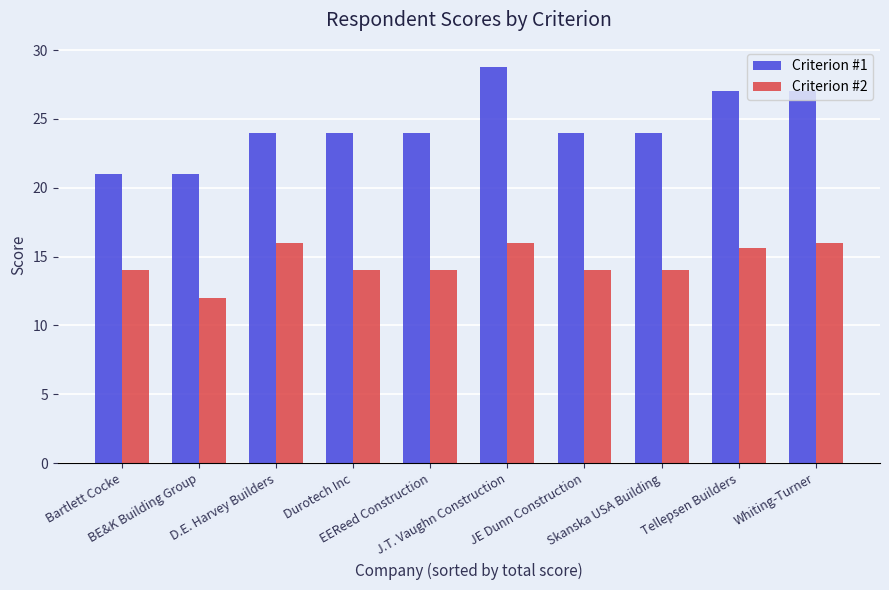

The Criterion #2 series shows 12.0 at BE&K Building Group. True or false?

True